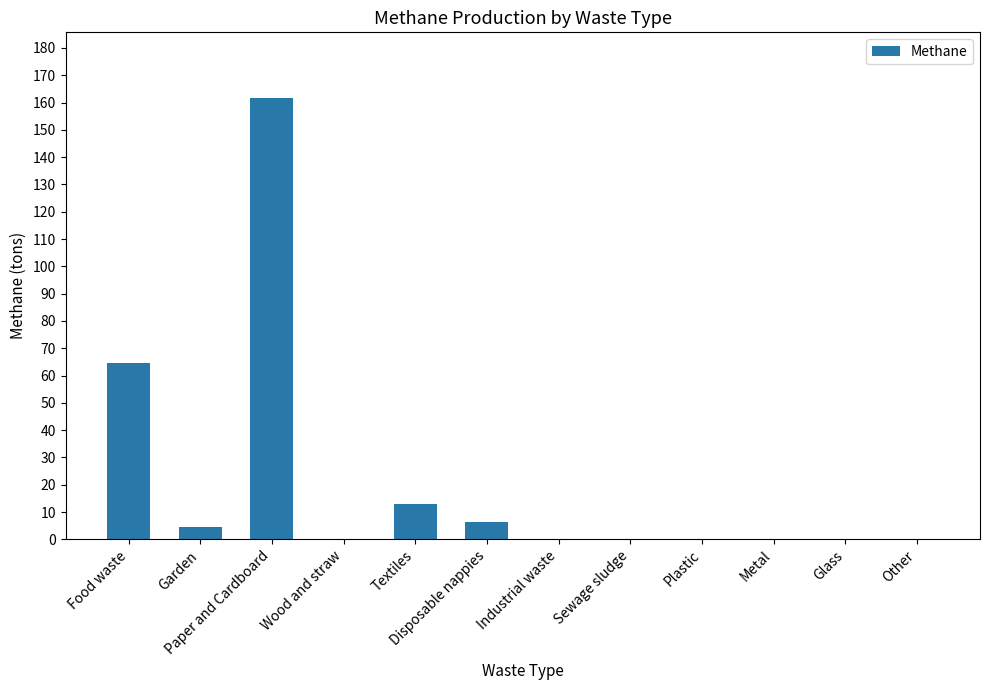

What is the greatest value displayed?

161.5